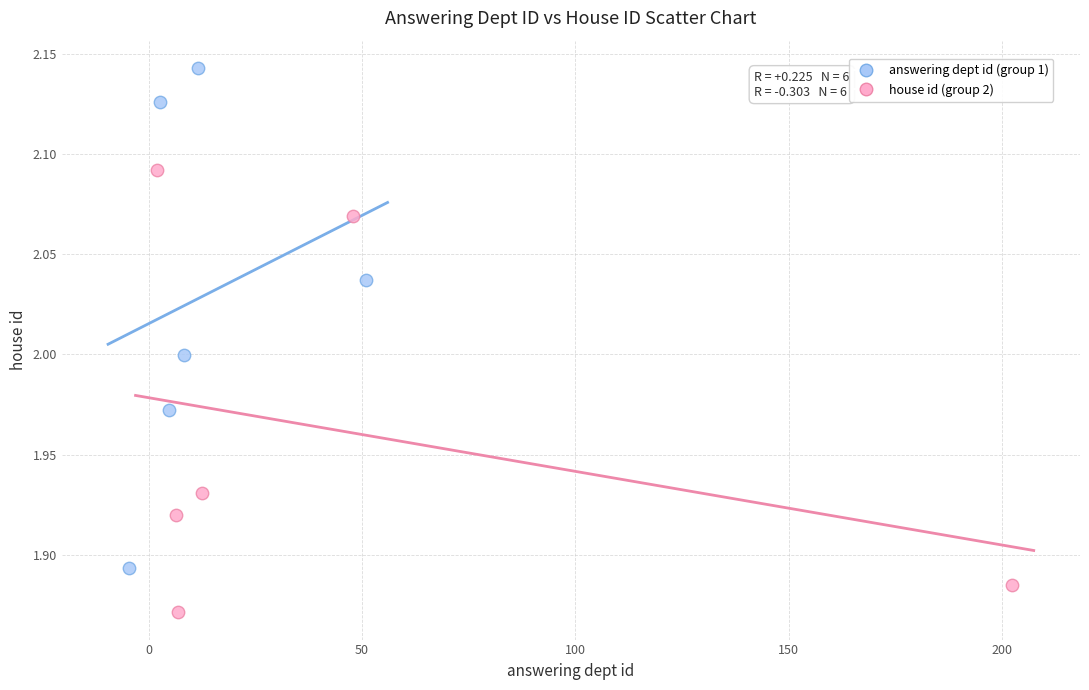

Which series has the largest Y range (max minus min)?

answering dept id (group 1)